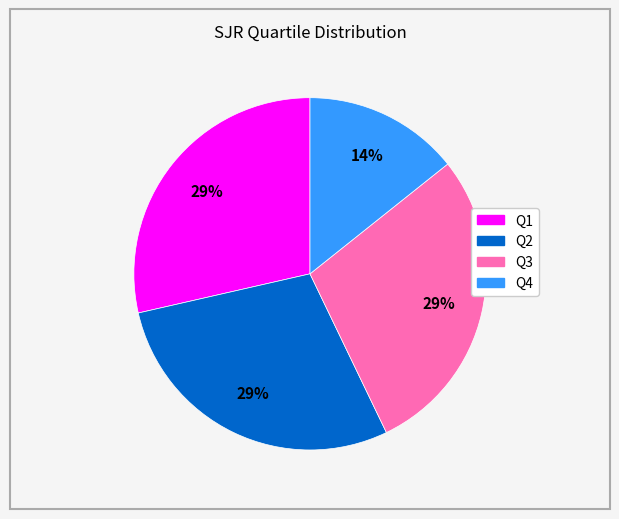

Which has a higher value, Q4 or Q1?

Q1